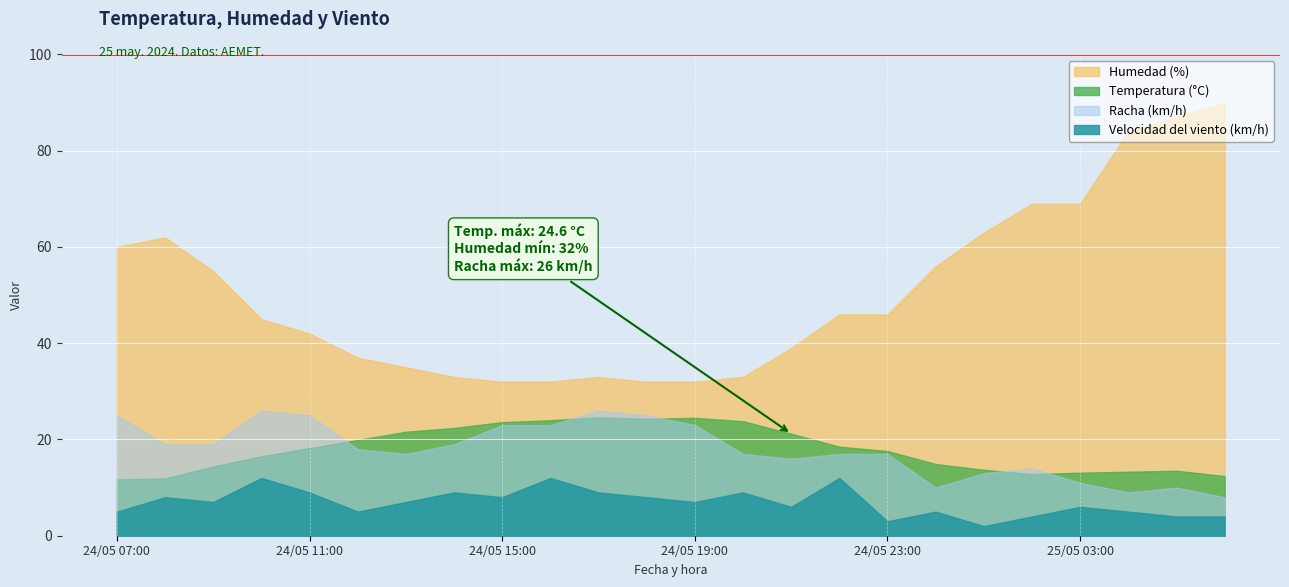

Rank the categories by Velocidad del viento (km/h) value from highest to lowest.

24/05 10:00, 24/05 16:00, 24/05 22:00, 24/05 11:00, 24/05 14:00, 24/05 17:00, 24/05 20:00, 24/05 08:00, 24/05 15:00, 24/05 18:00, 24/05 09:00, 24/05 13:00, 24/05 19:00, 24/05 21:00, 25/05 03:00, 24/05 07:00, 24/05 12:00, 25/05 00:00, 25/05 04:00, 25/05 02:00, 25/05 05:00, 25/05 06:00, 24/05 23:00, 25/05 01:00